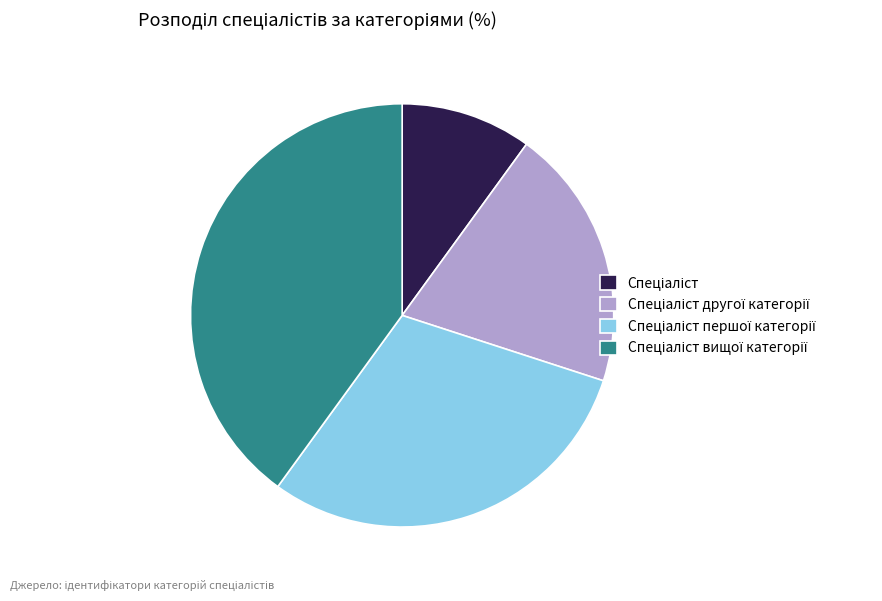

Does any single category account for the majority?

No